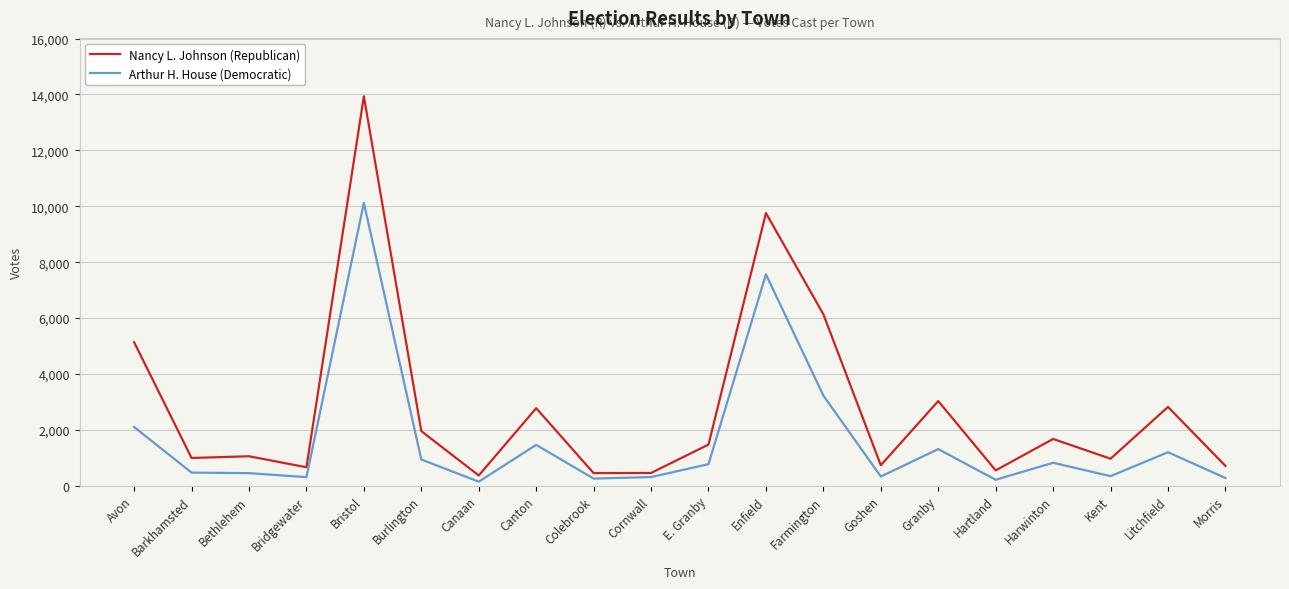

What is the minimum value shown in the chart?

148